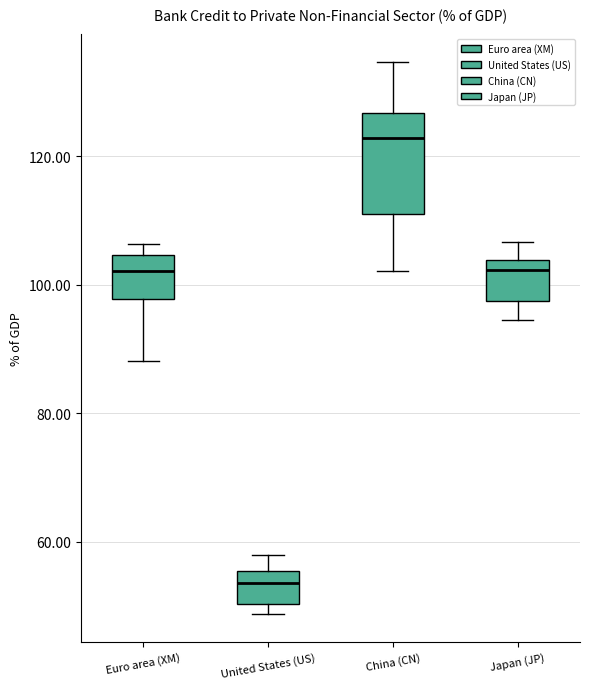

Which box has the highest median line?

China (CN)